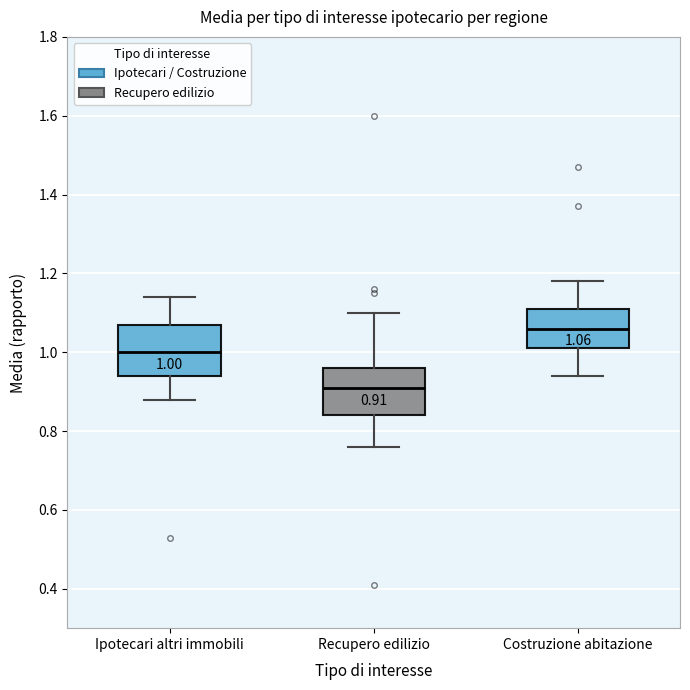

Which box has the highest median line?

Costruzione abitazione